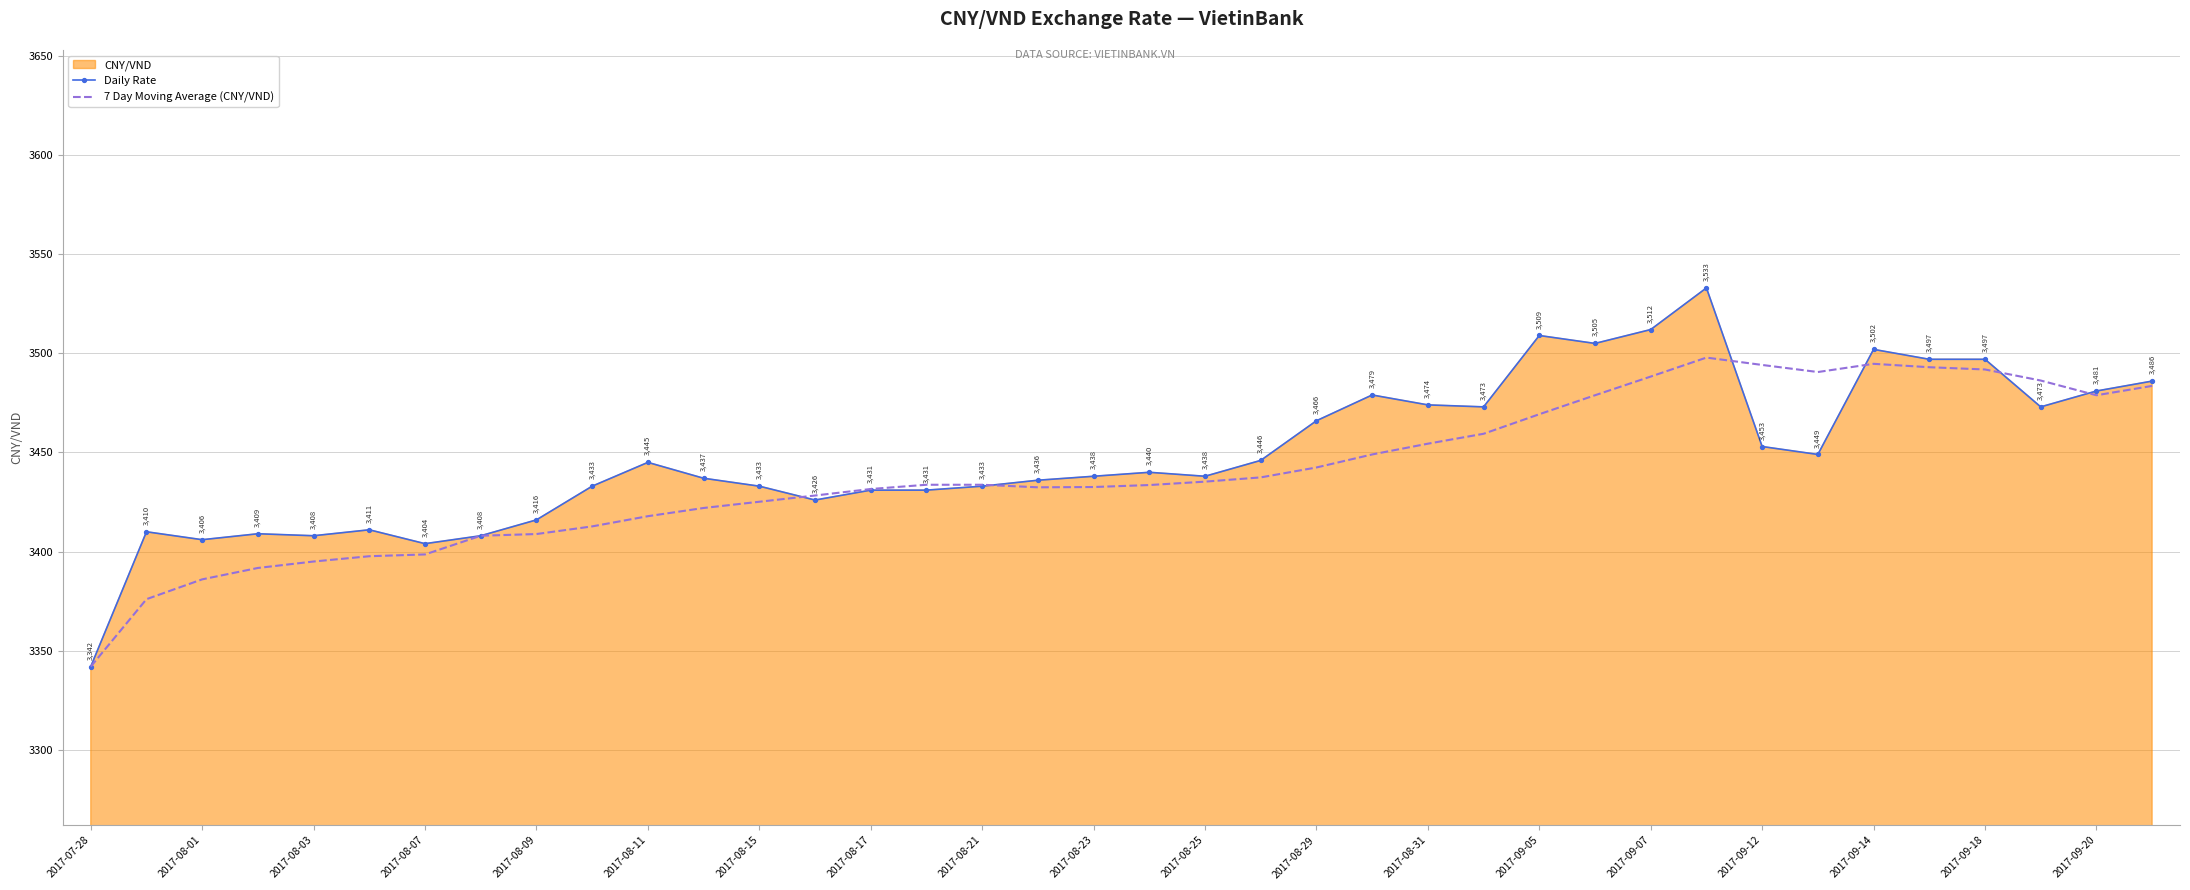

True or false: 7 Day Moving Average (CNY/VND) has a value of 3433.6 at 19.

True